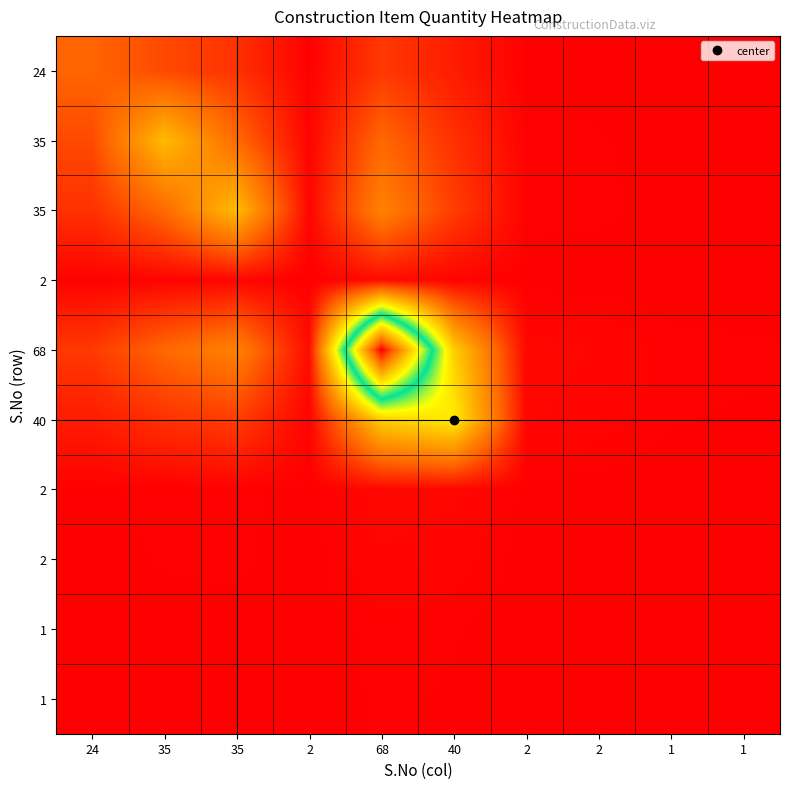

Which category has the highest value across all series?

68